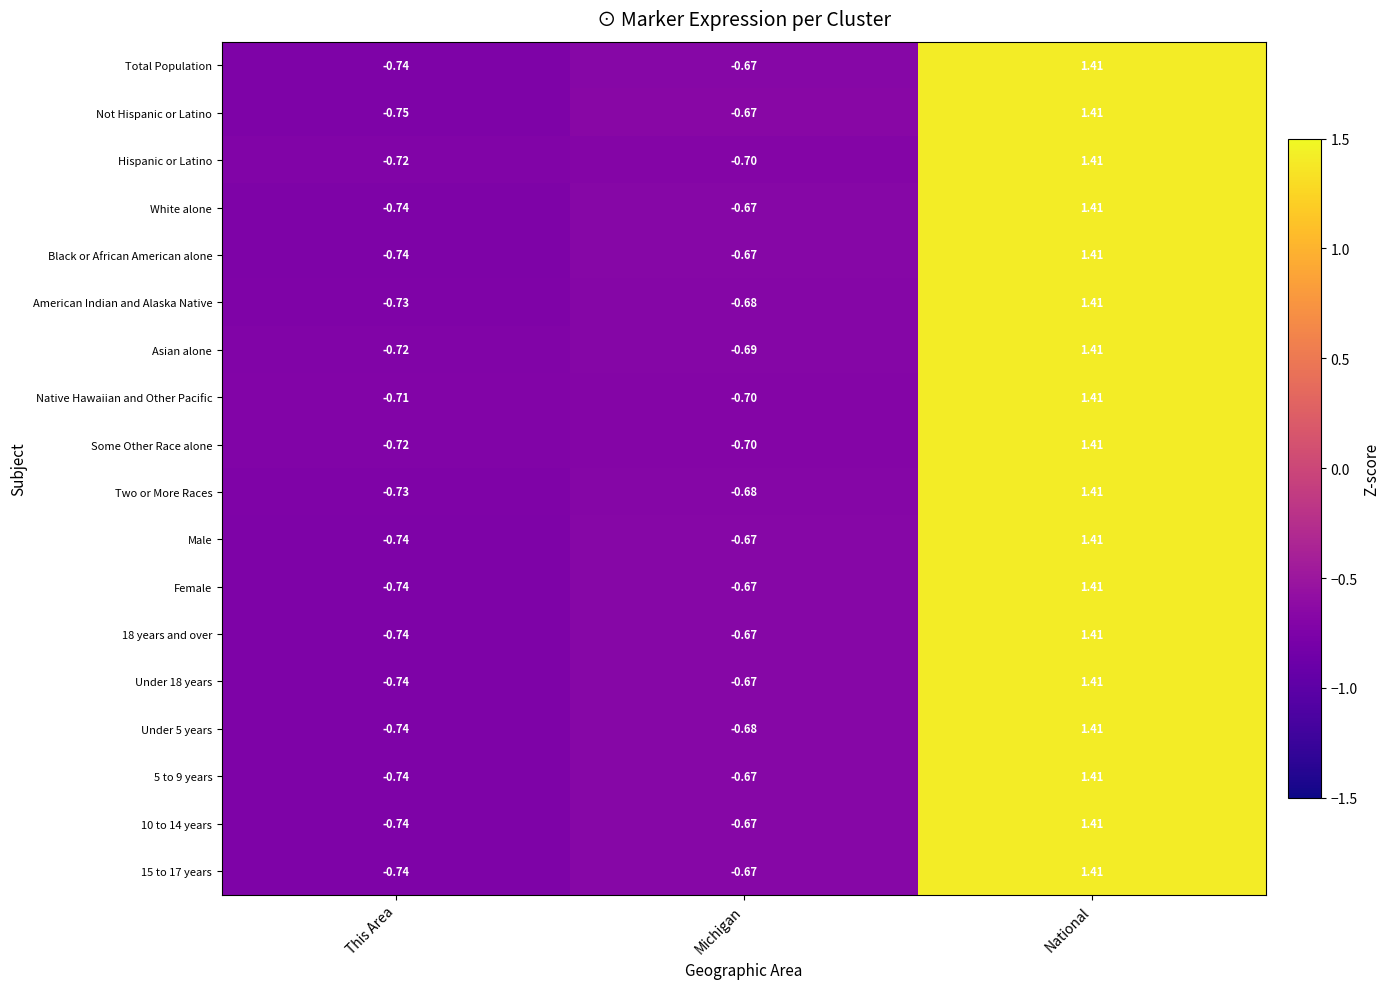

Which category has the lowest value in the Under 5 years series?

This Area